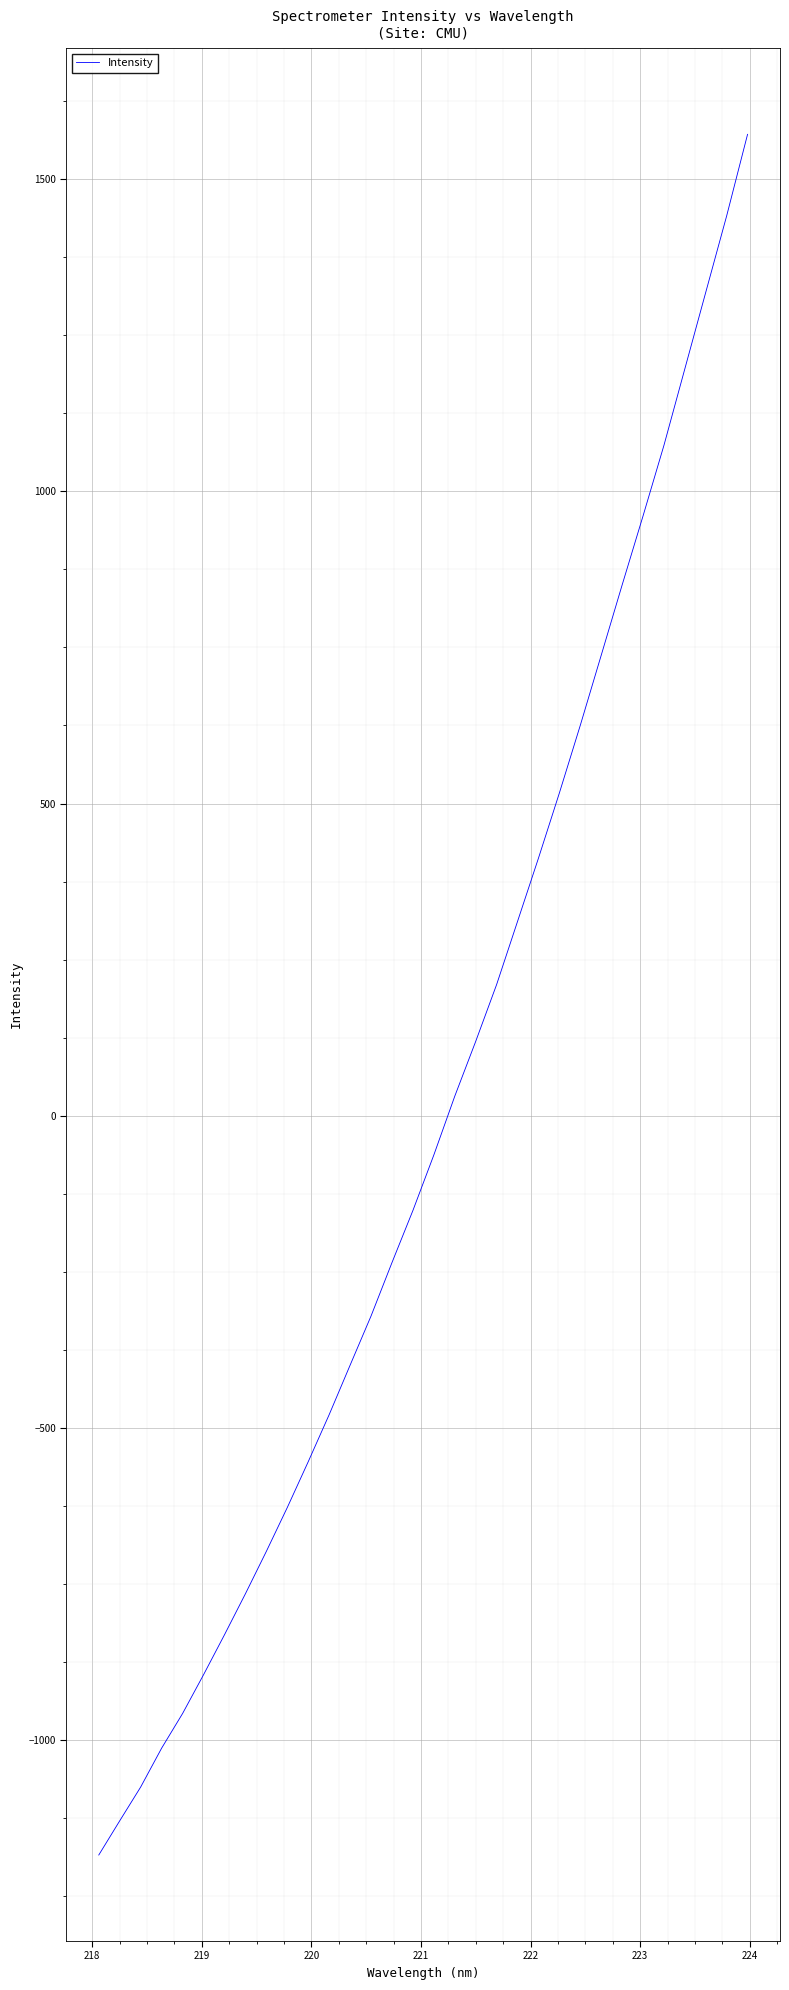

What is the smallest value displayed?

-1183.8